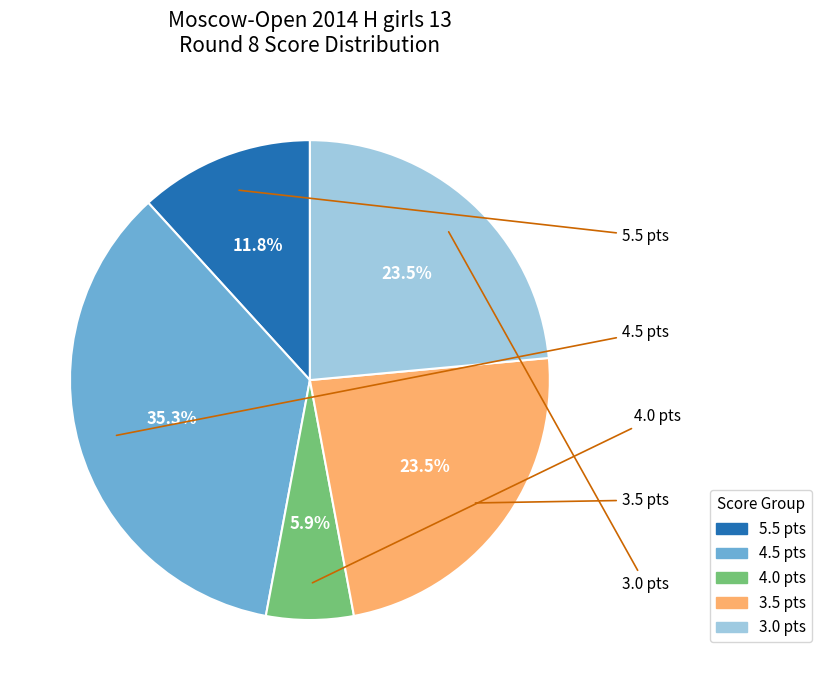

Does any single category account for the majority?

No